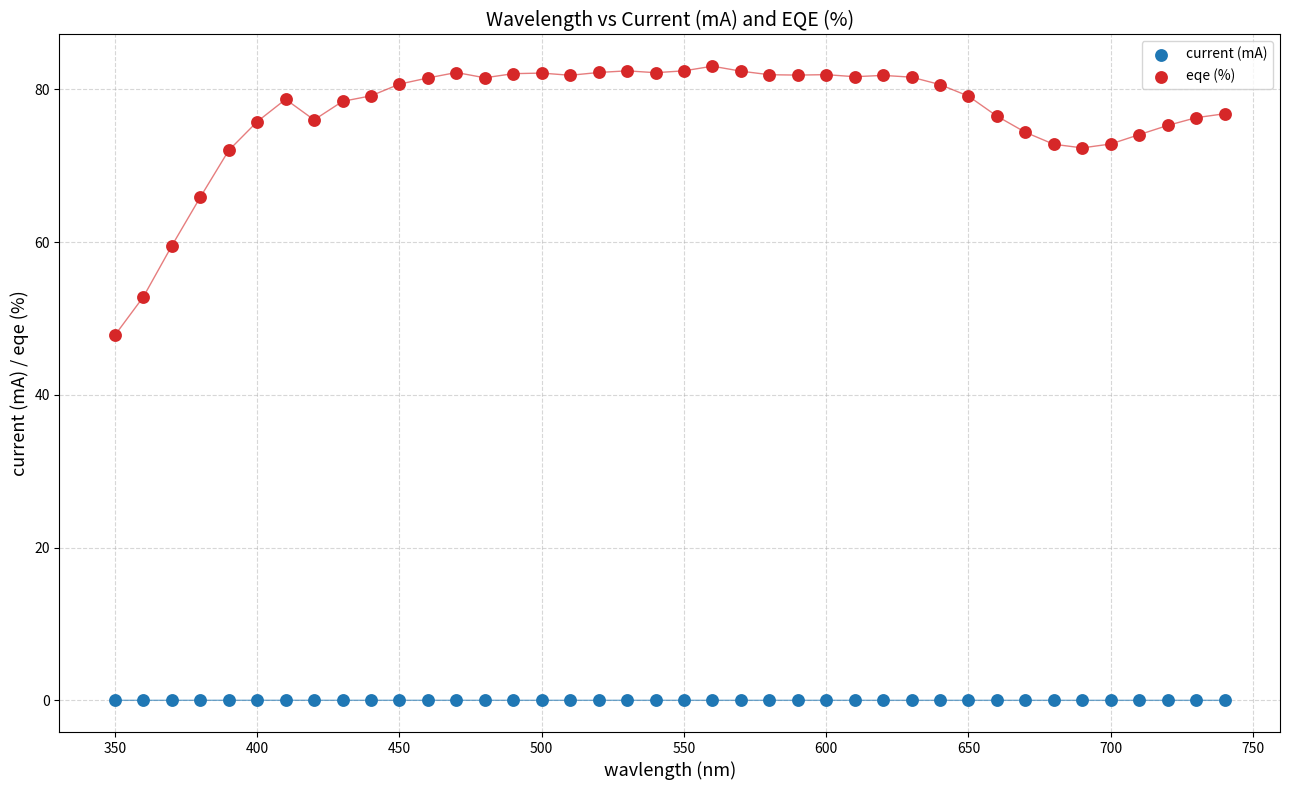

Which series reaches the maximum Y coordinate?

eqe (%)